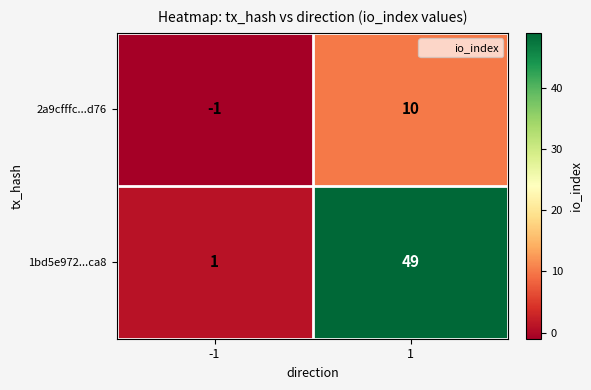

How many data points does each series have?

2